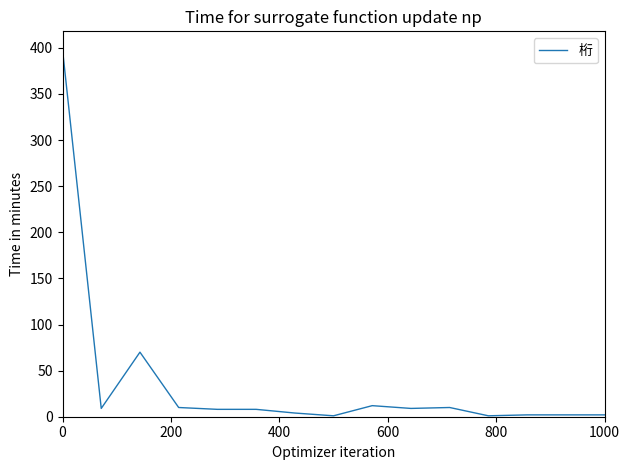

What is the greatest value displayed?

398